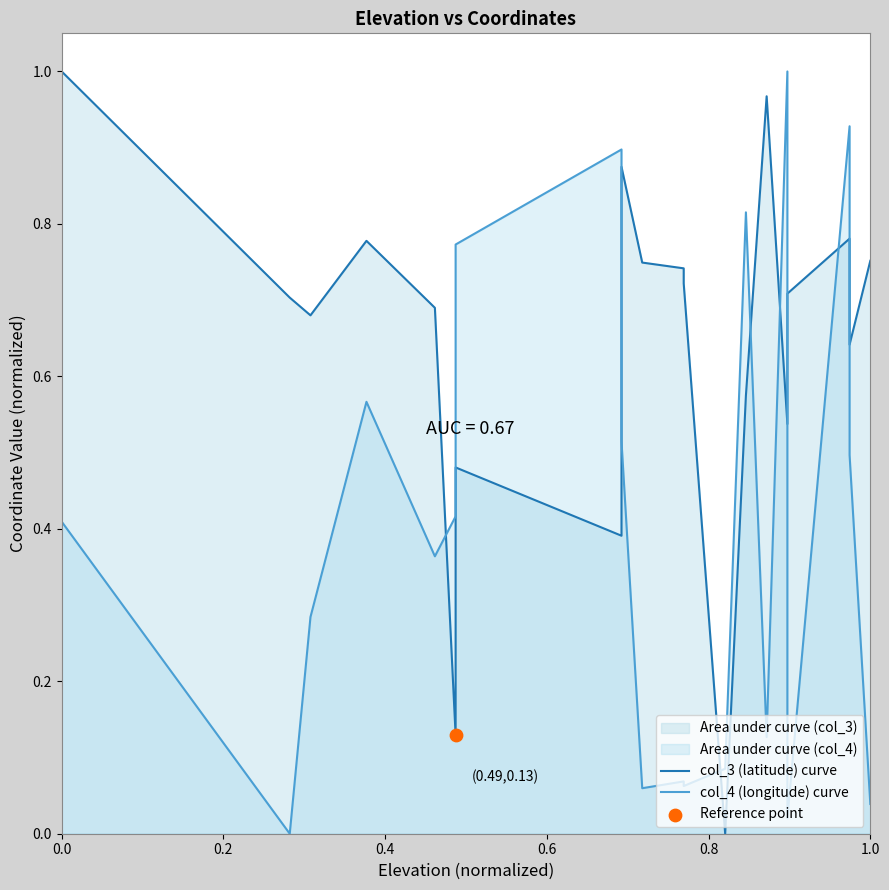

Which series has the largest total across all categories?

col_3 (latitude) curve